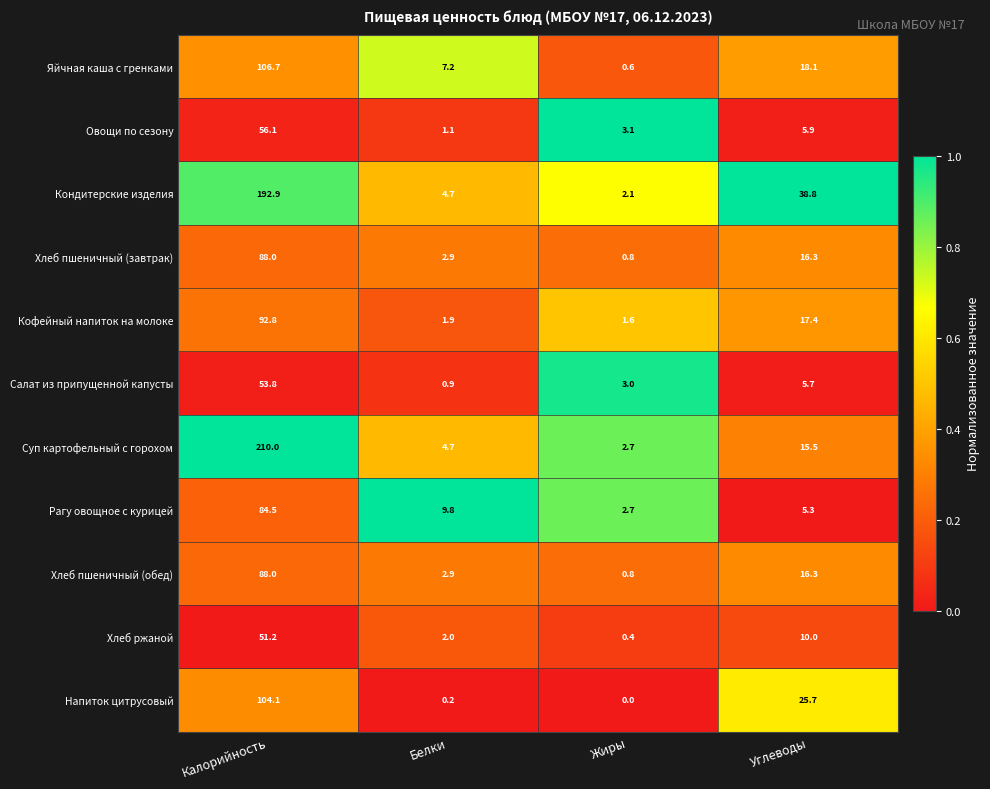

What is the average value of the Хлеб пшеничный (обед) series?

27.0